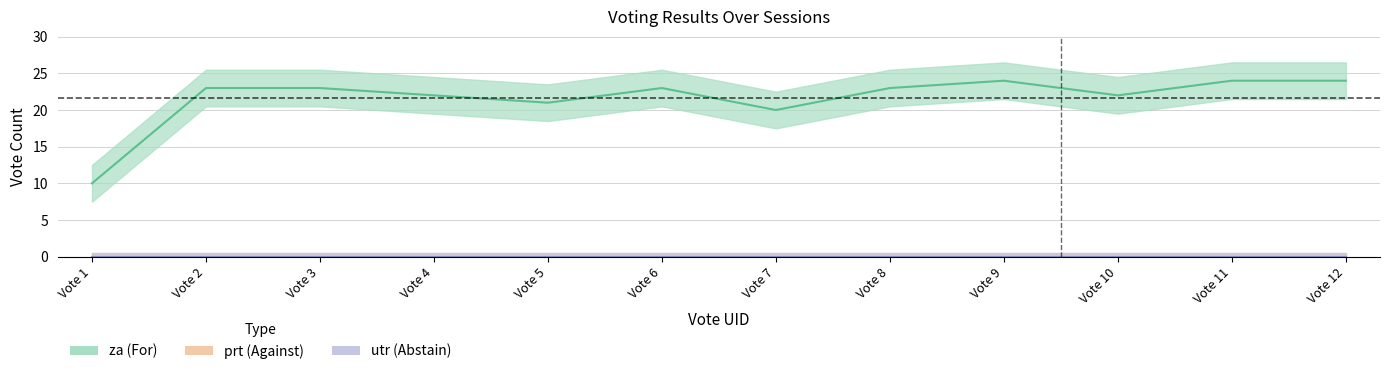

Is the value of za at 1 greater than the value of prt at 9?

Yes